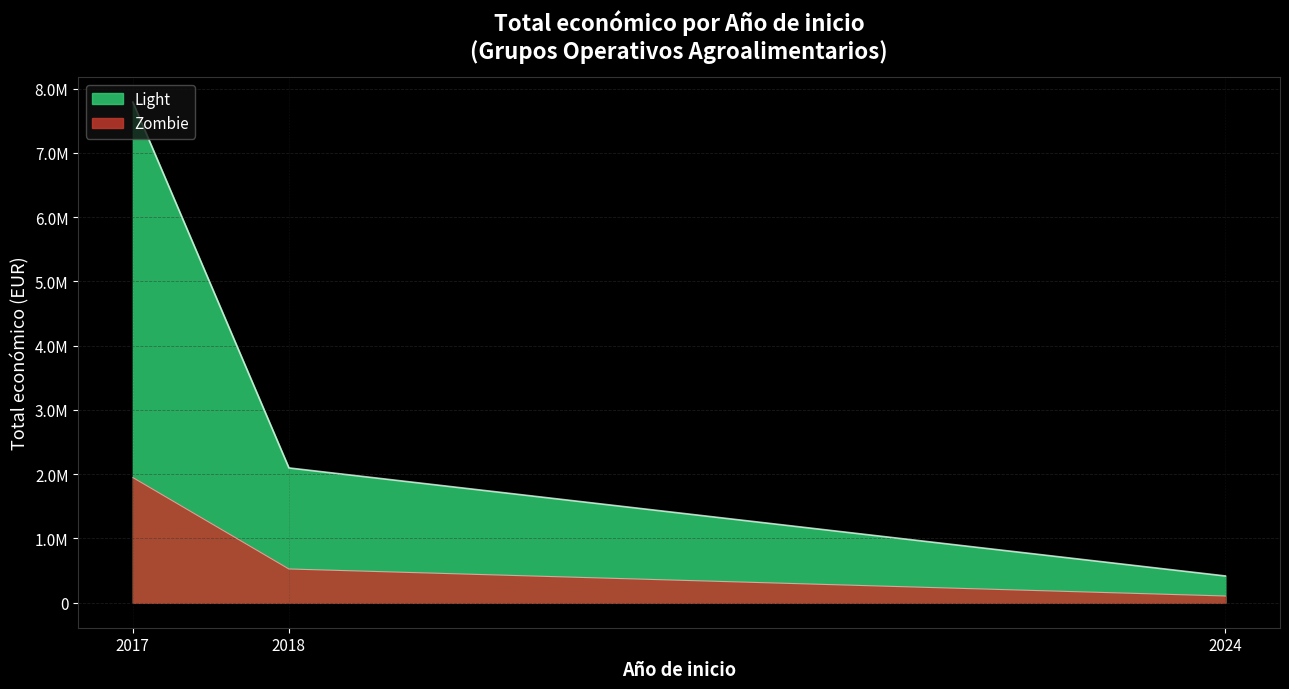

How many data points are less than 520062?

2